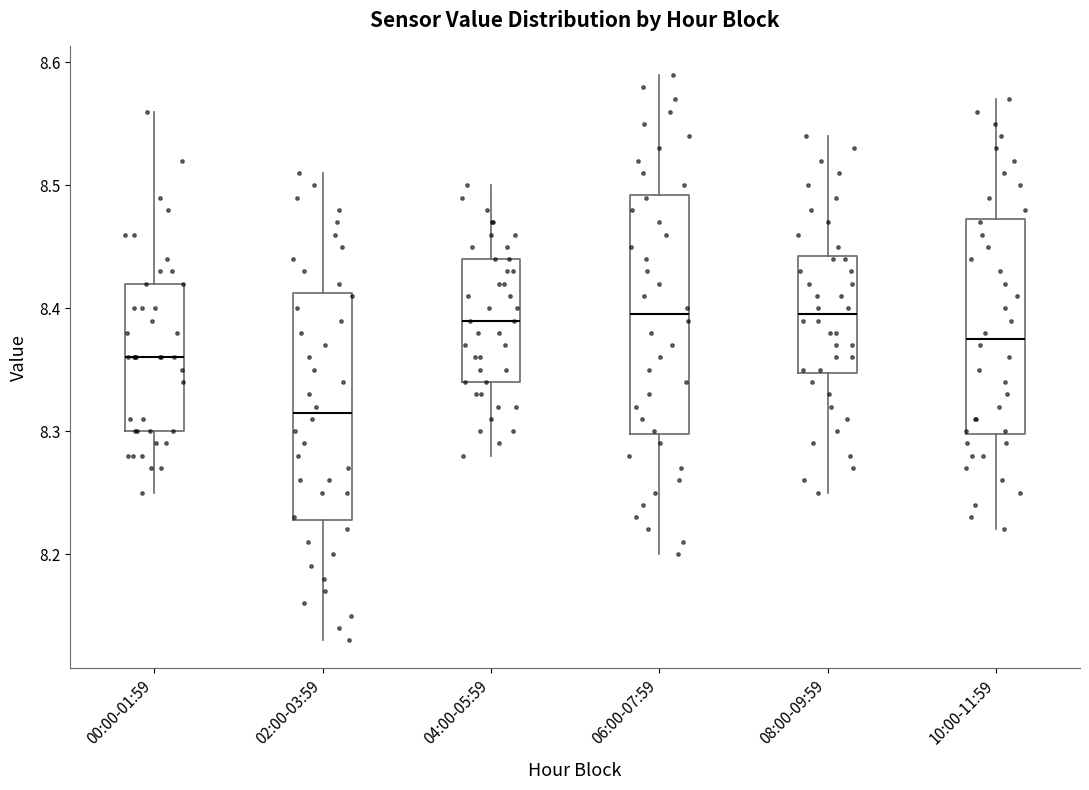

Reading left to right, transcribe this box plot: for each box, give where its median line is, the range the box spans, and where its two whiskers end, as read against the y-axis. The values are not printed on the chart, so give them approximately, as read against the axis.

00:00-01:59: median 8.36, box 8.30 to 8.42, whiskers 8.25 to 8.56
02:00-03:59: median 8.32, box 8.23 to 8.41, whiskers 8.13 to 8.51
04:00-05:59: median 8.39, box 8.34 to 8.44, whiskers 8.28 to 8.50
06:00-07:59: median 8.40, box 8.30 to 8.49, whiskers 8.20 to 8.59
08:00-09:59: median 8.40, box 8.35 to 8.44, whiskers 8.25 to 8.54
10:00-11:59: median 8.38, box 8.30 to 8.47, whiskers 8.22 to 8.57